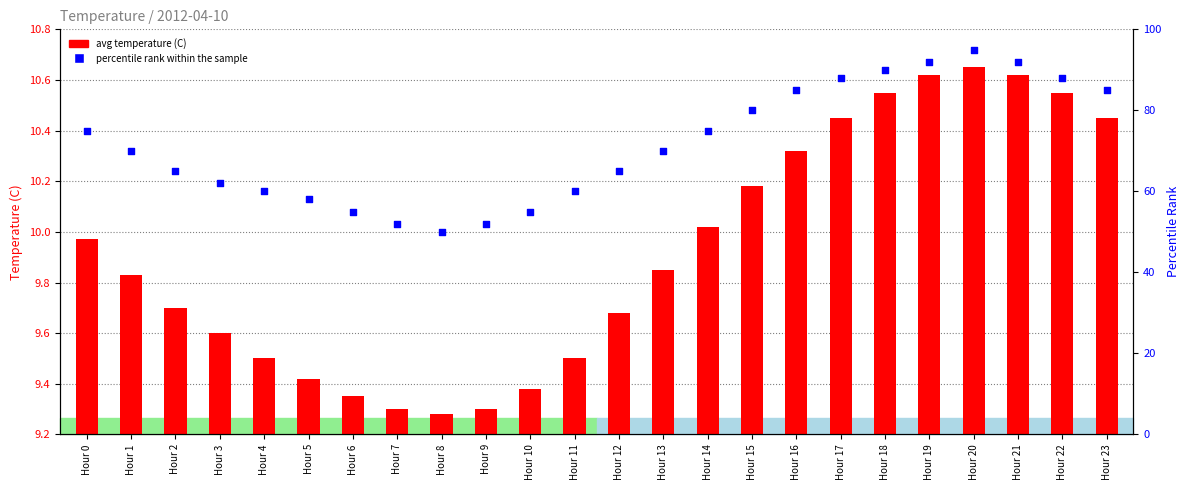

Is the value of avg temperature (C) at Hour 6 greater than the value of percentile rank within the sample at Hour 0?

No